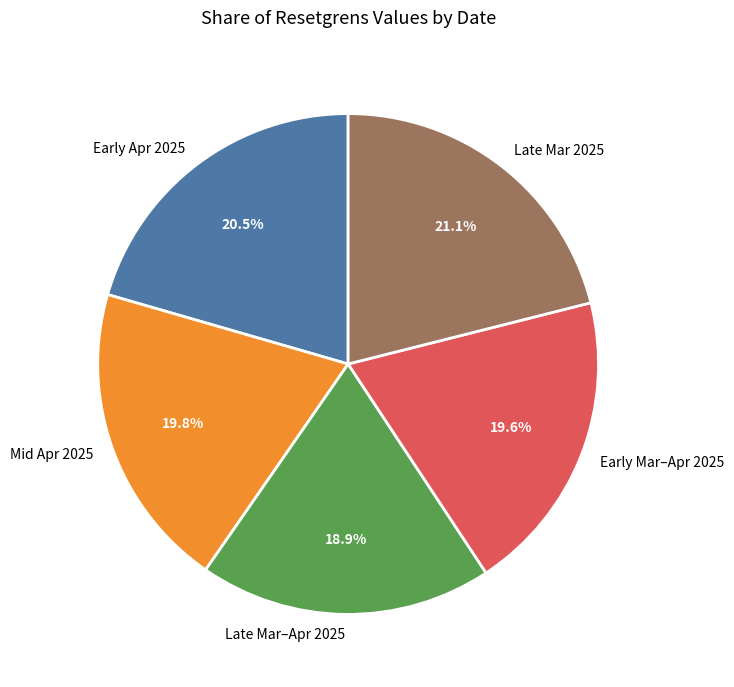

Is Late Mar–Apr 2025 the majority of the pie?

No